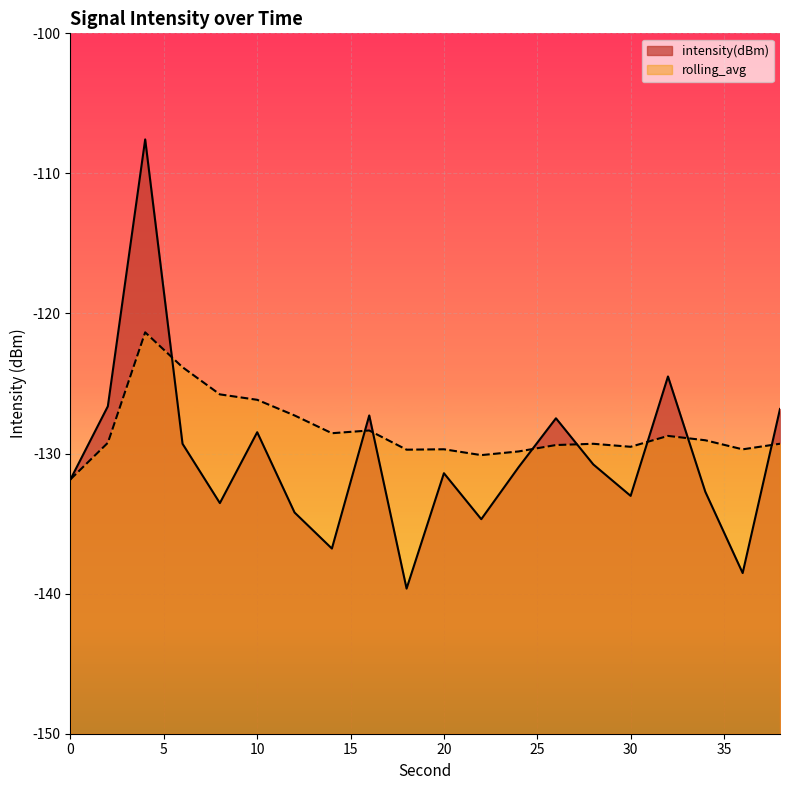

What is the total value across all series at 20?

-261.1